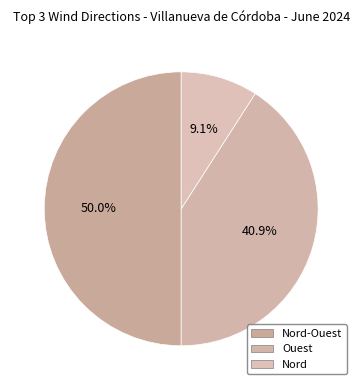

How many slices are in this pie chart?

3